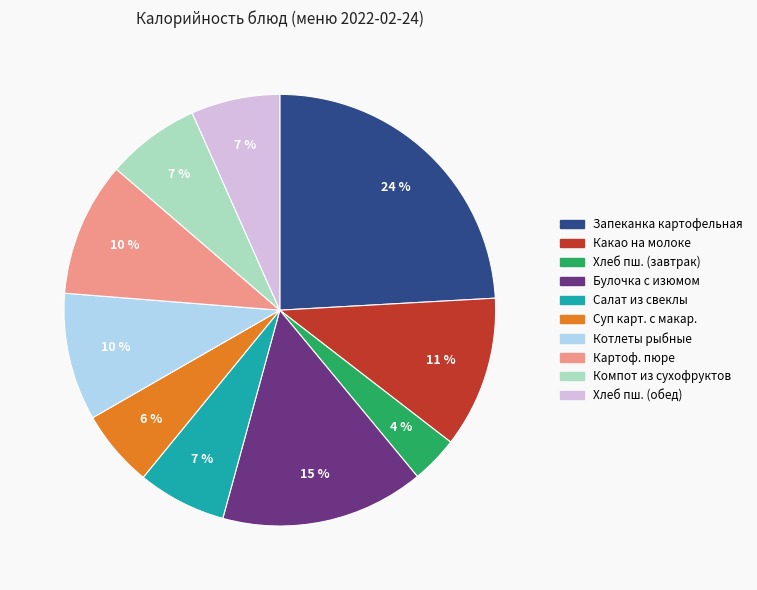

Count the number of slices in the pie.

10